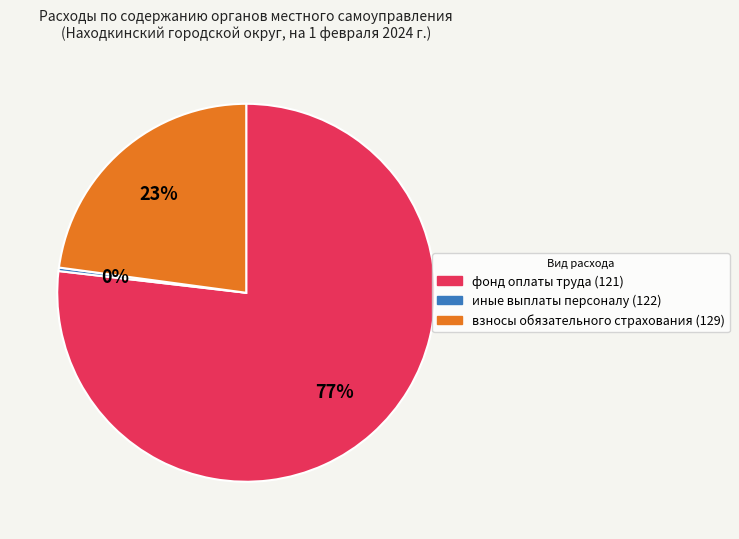

What percentage is the фонд оплаты труда (121) slice, to the nearest percent?

77%